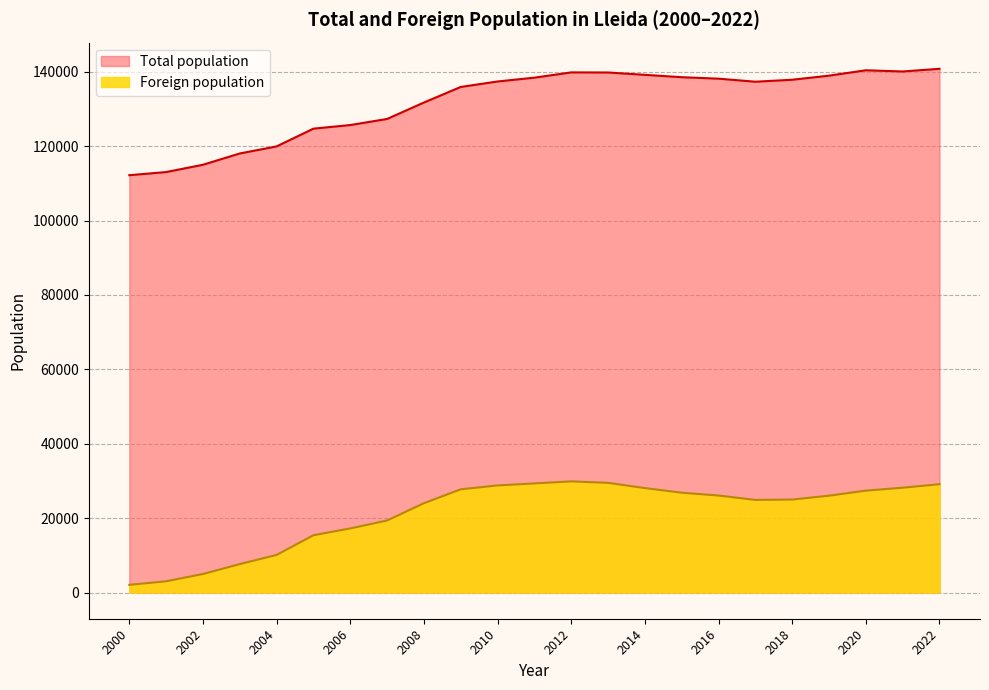

What is the sum of the Foreign population values at 2014 and 2015?

54928